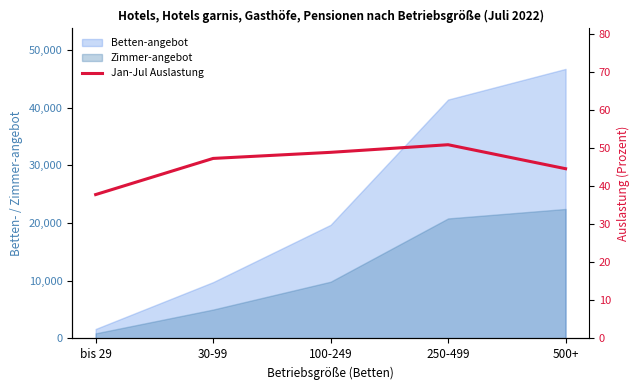

What is the label of the 2nd point from the right?

250-499